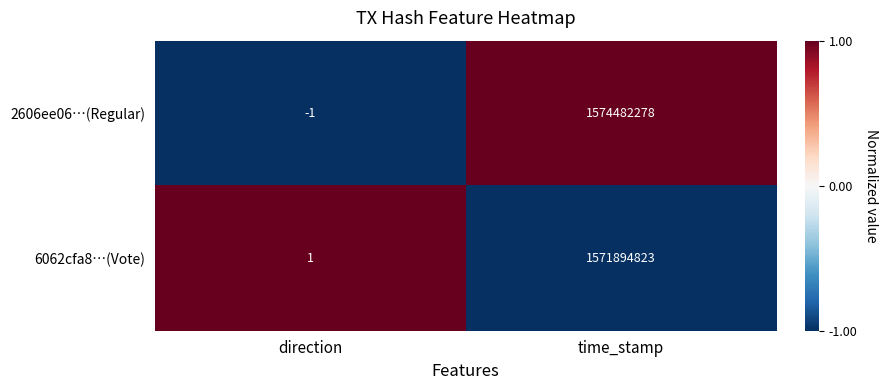

At which category is the sum across all series the highest?

time_stamp